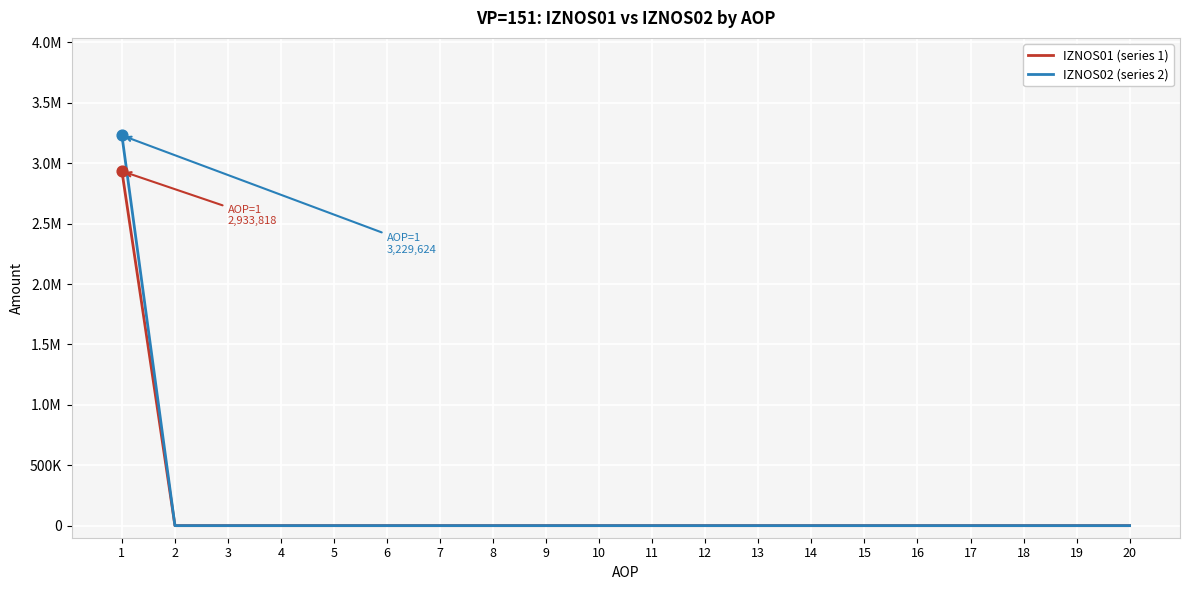

Which series has the largest total across all categories?

IZNOS02 (series 2)